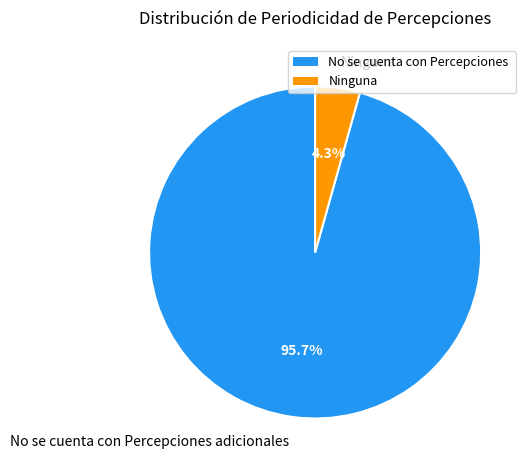

Does any single category account for the majority?

Yes